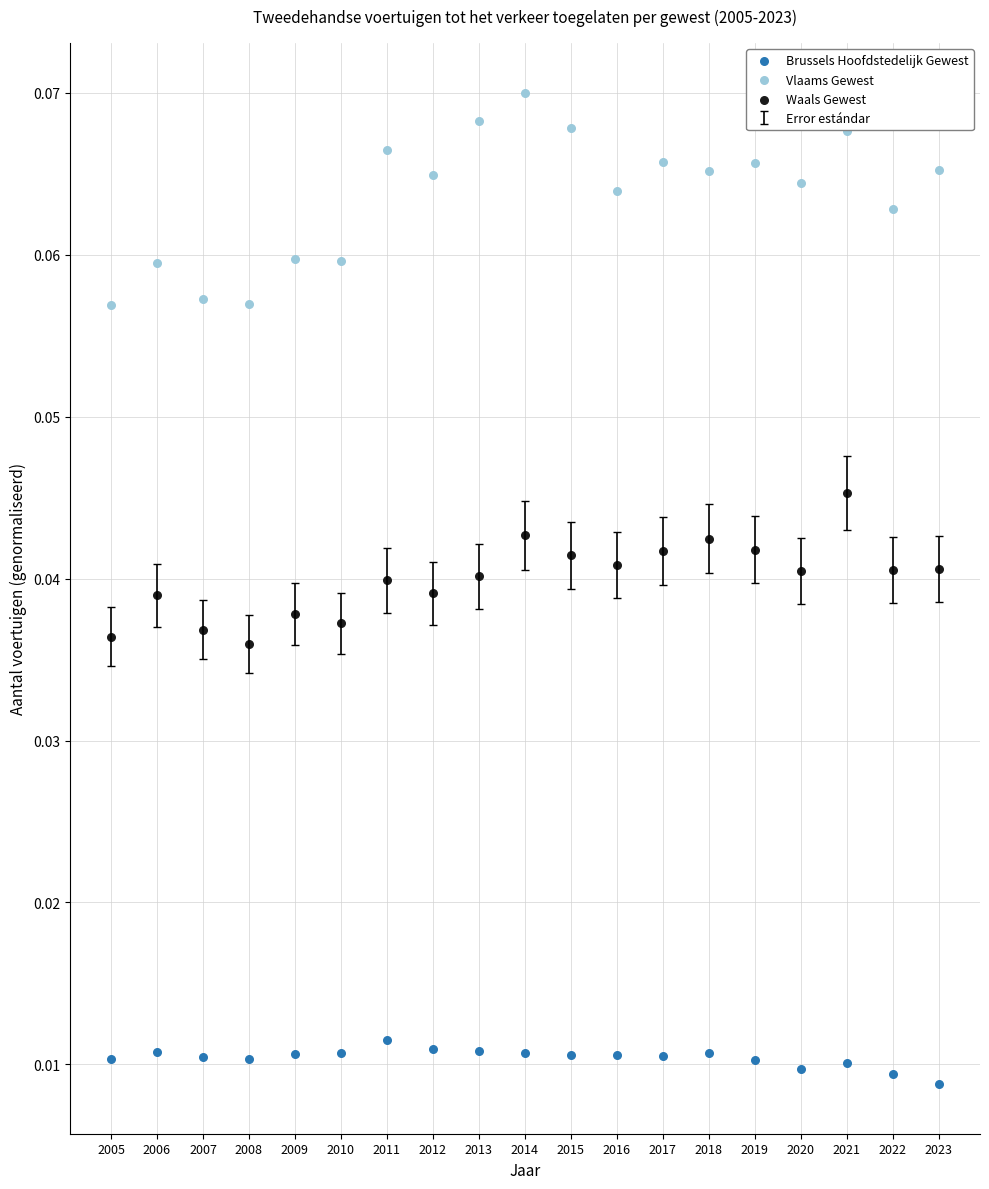

Which series reaches the maximum Y coordinate?

Vlaams Gewest